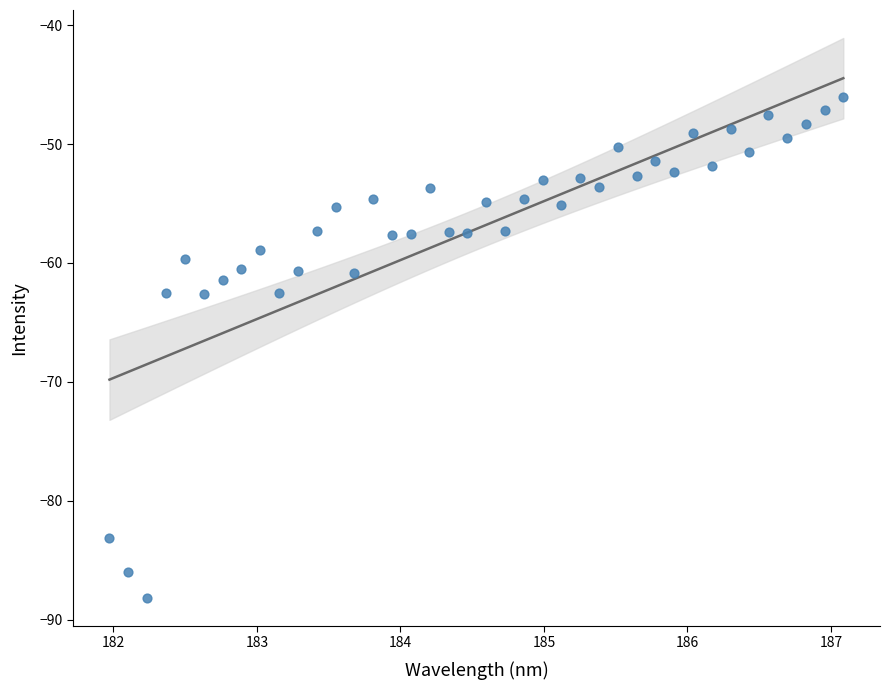

What is the range of Y values (max minus min)?

42.1